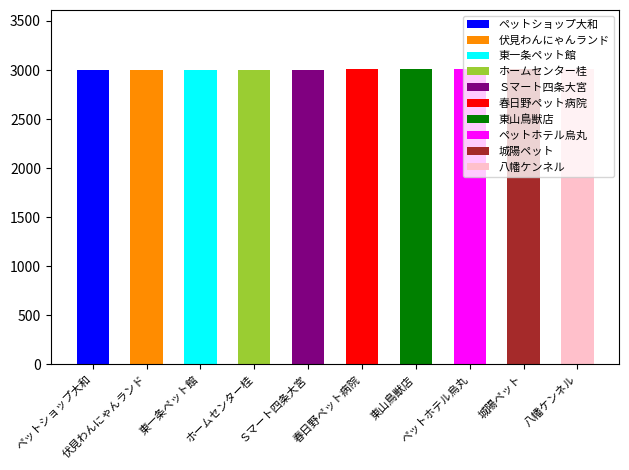

What position from the right is ペットショップ大和?

10